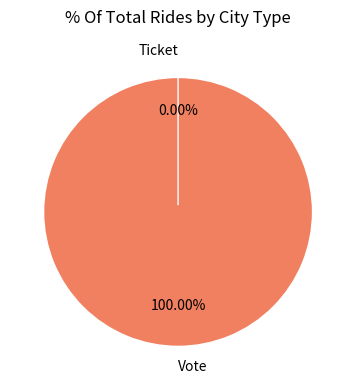

What is the smallest slice in the pie chart?

Ticket